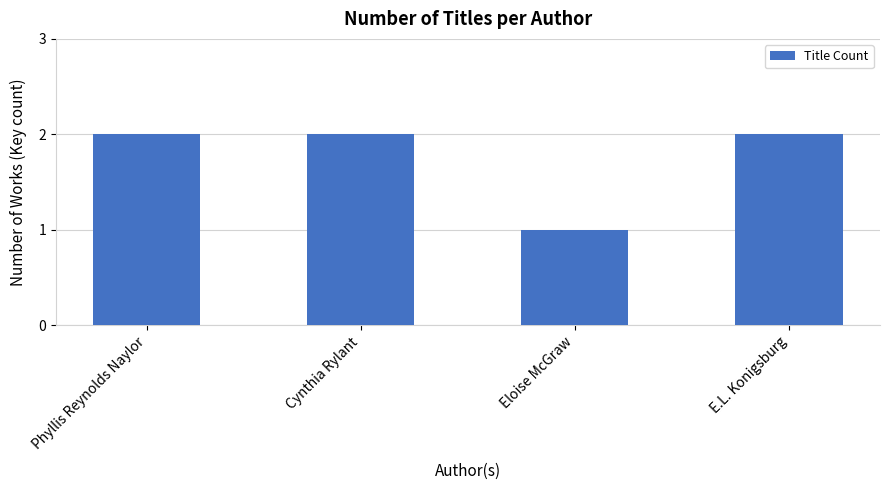

What is the smallest value displayed?

1